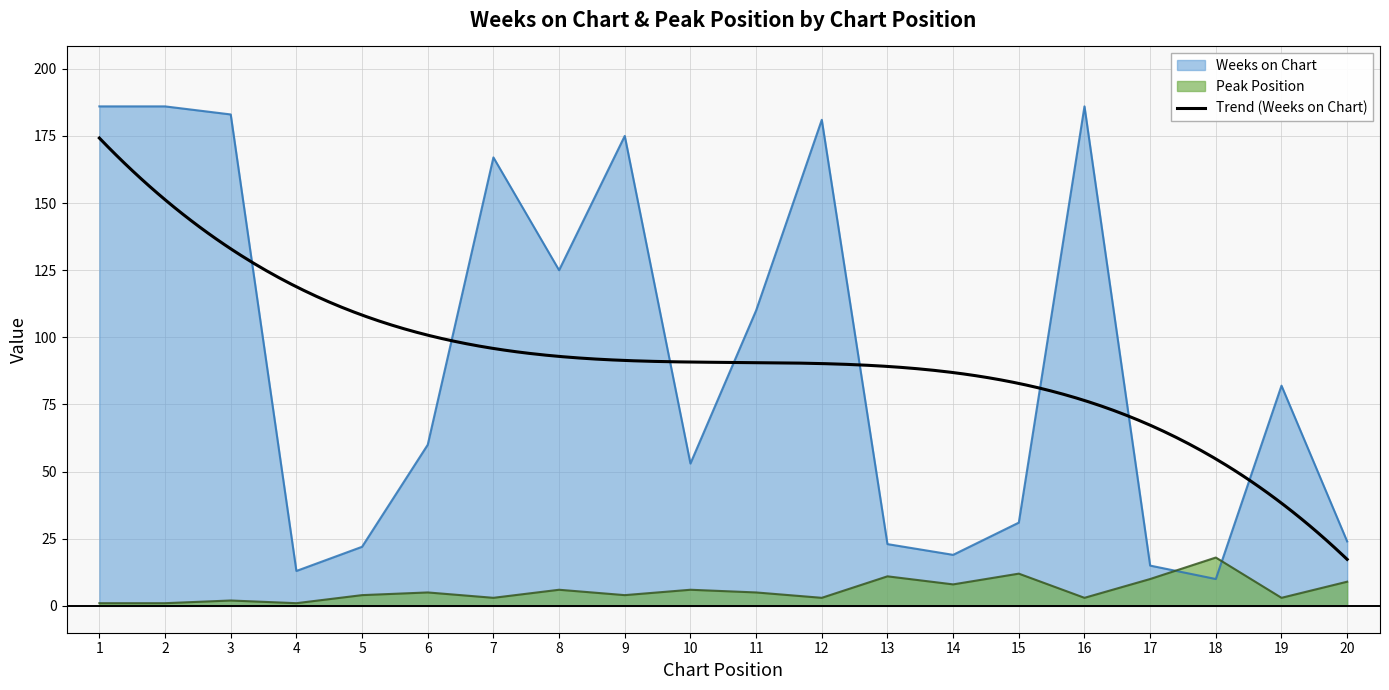

List the series in order of their overall mean, highest first.

Weeks on Chart, Peak Position